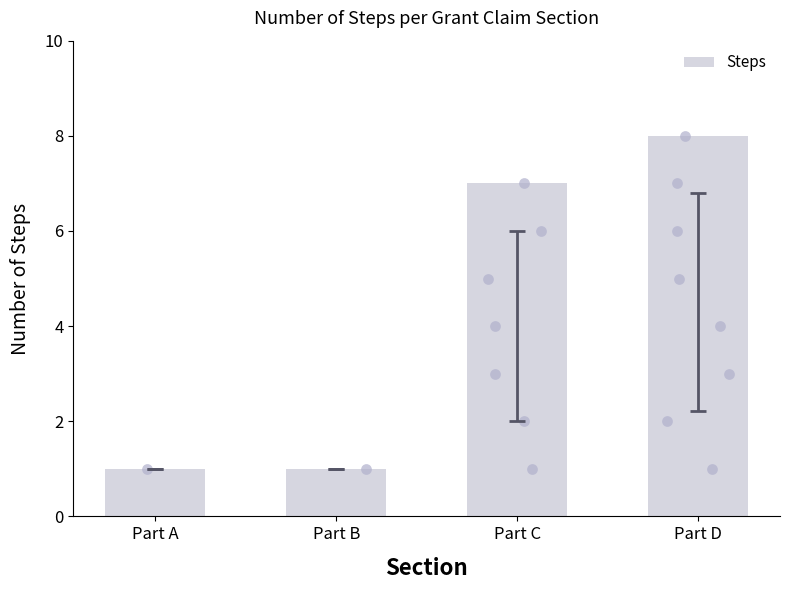

Approximately how many times larger is the value at Part B compared to Part A?

1.0